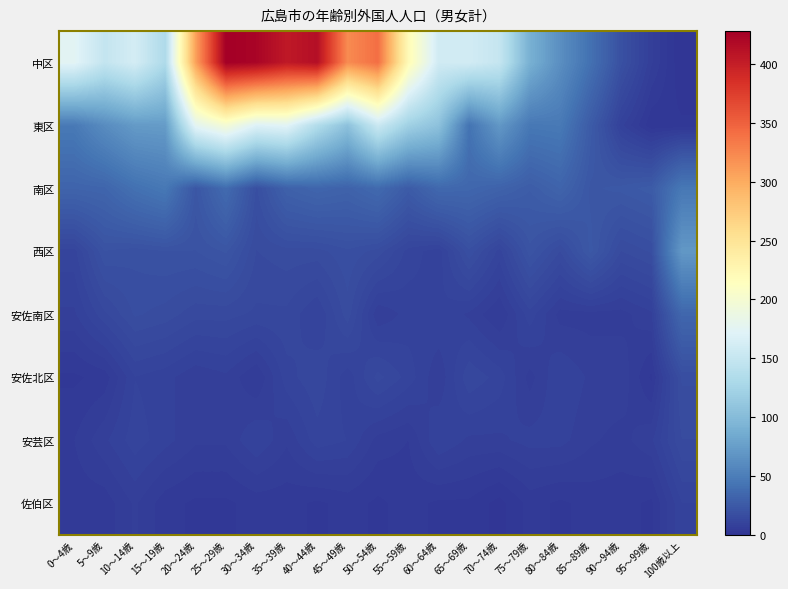

Between 10～14歳 and 60～64歳, which series saw the biggest shift?

東区